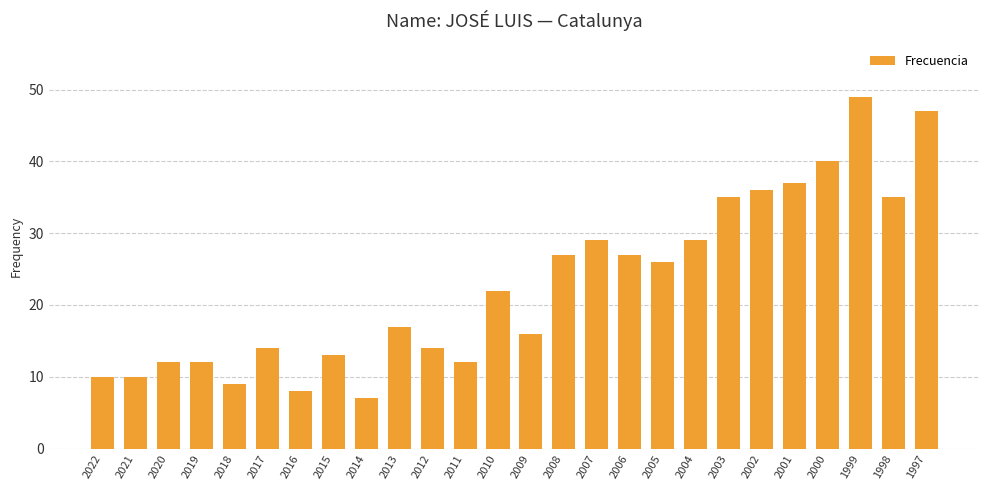

What is the value of the 23rd bar from the left?

40